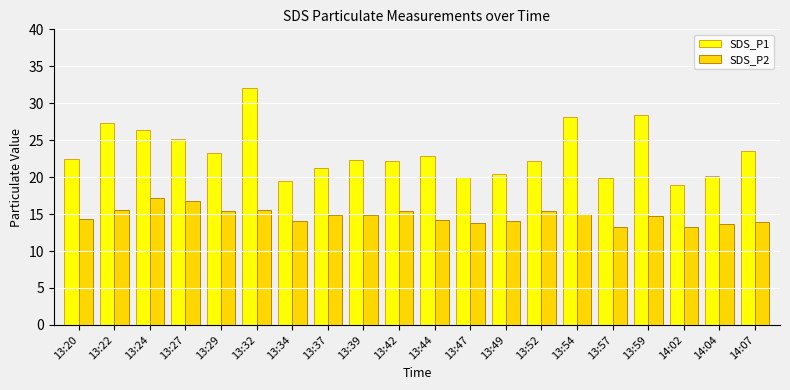

Read the SDS_P2 value at 14:07.

14.0